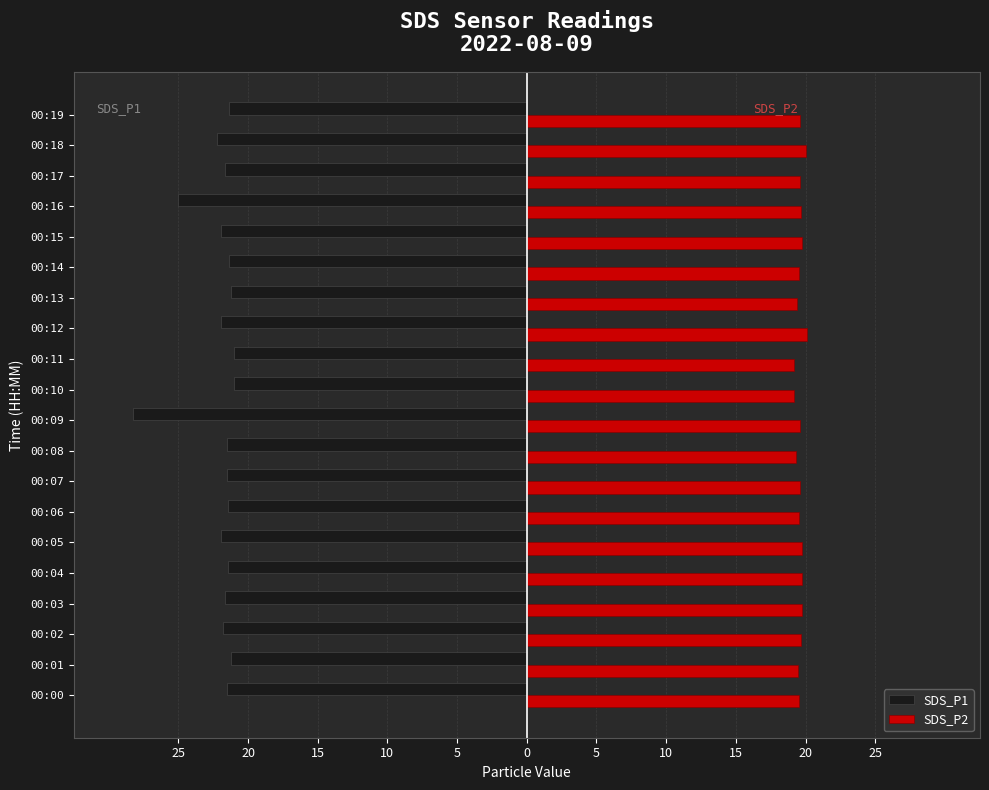

What are all the series names shown in the legend?

SDS_P1, SDS_P2